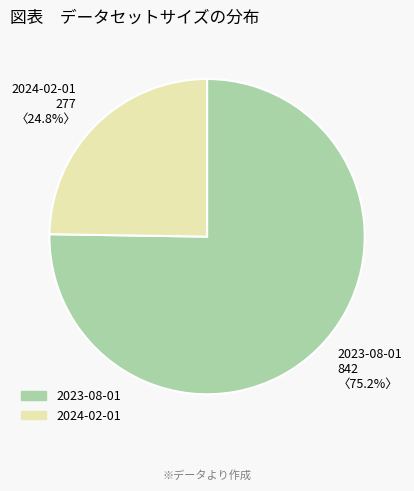

Is the sum of 2024-02-01 and 2023-08-01 greater than half?

Yes